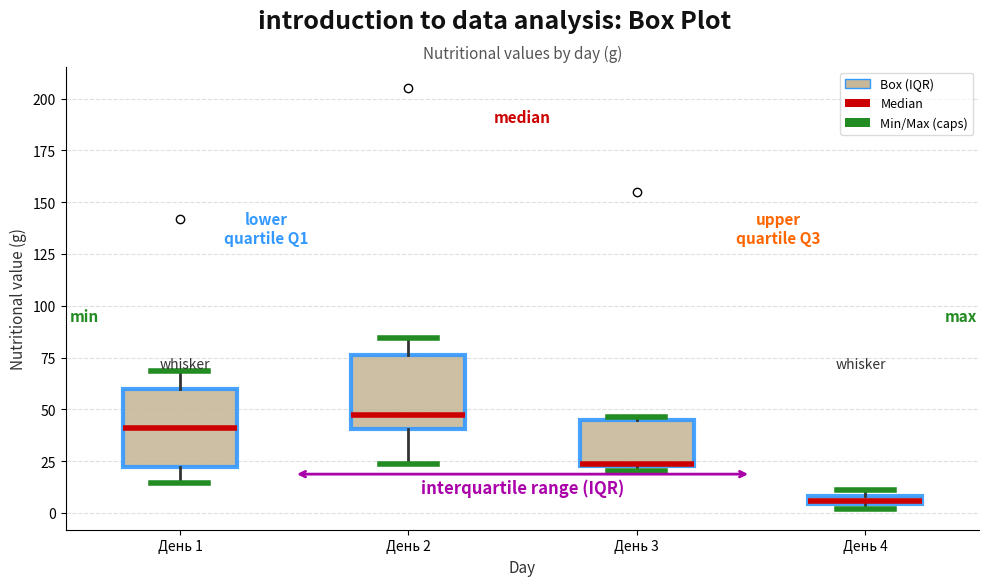

Where does the median line of the box for День 1 sit on the y-axis? The values are not printed on the chart, so give them approximately, as read against the axis.

40